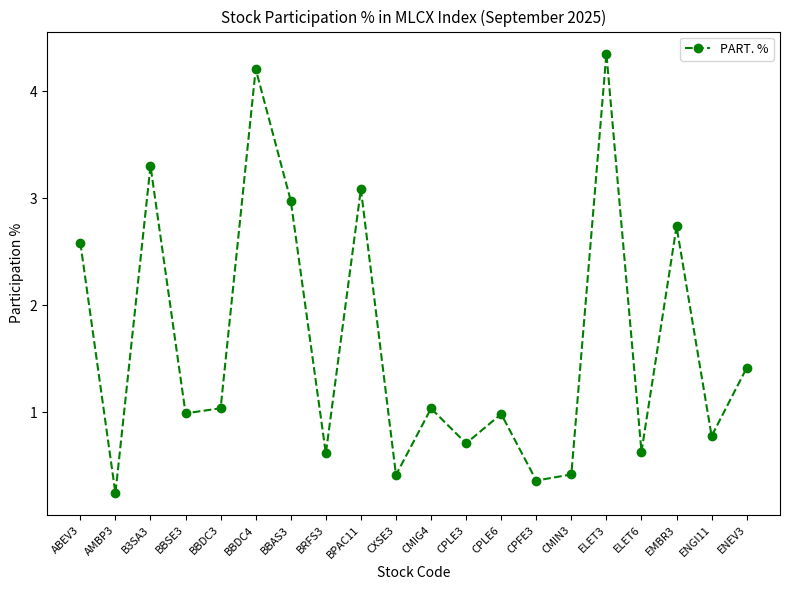

How many categories are shown in the chart?

20